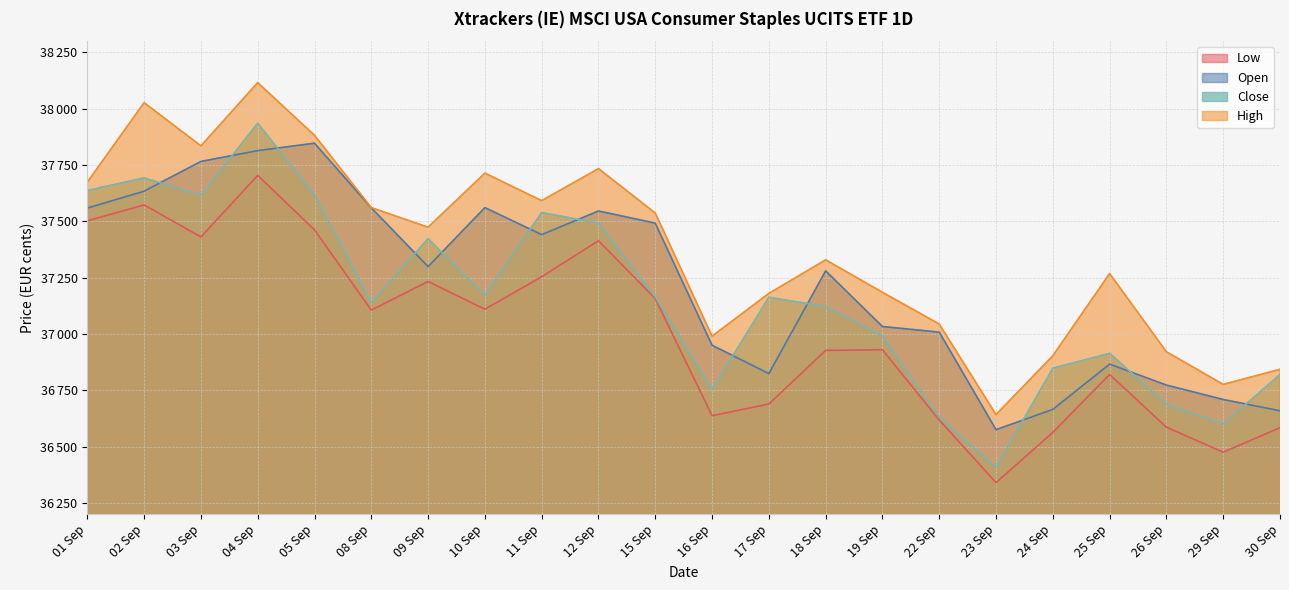

What is the average value of the Low series?

37005